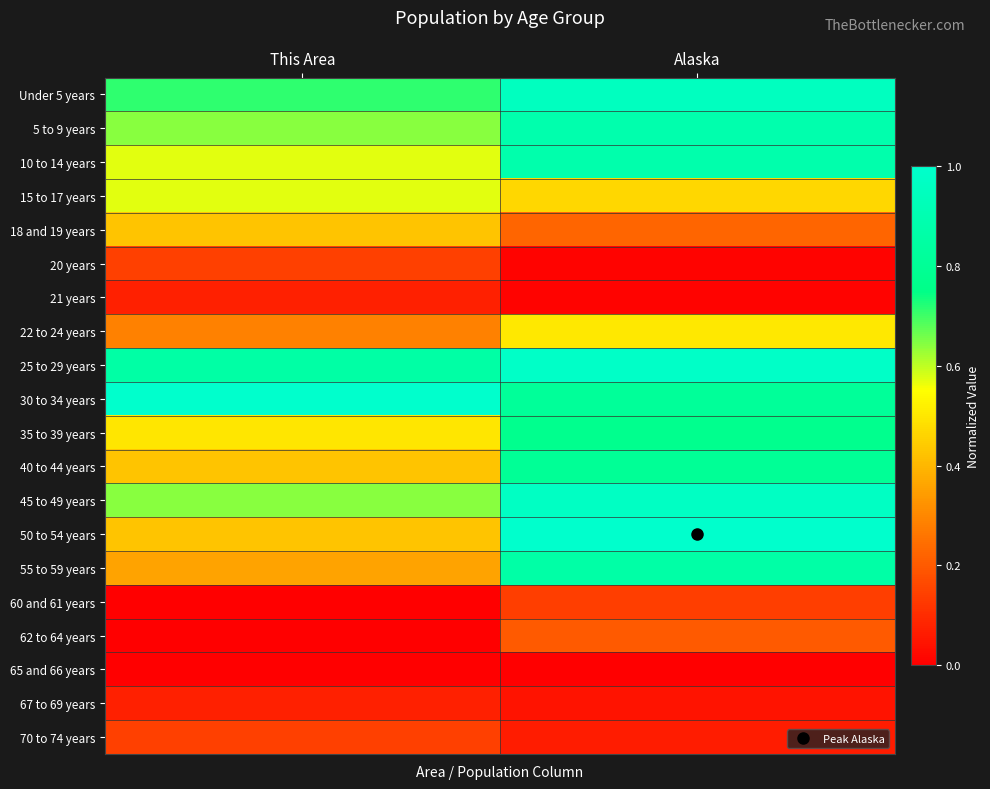

Rank the series at This Area from highest to lowest value.

30 to 34 years, 25 to 29 years, Under 5 years, 5 to 9 years, 45 to 49 years, 10 to 14 years, 15 to 17 years, 35 to 39 years, 18 and 19 years, 40 to 44 years, 50 to 54 years, 55 to 59 years, 22 to 24 years, 20 years, 70 to 74 years, 21 years, 67 to 69 years, 60 and 61 years, 62 to 64 years, 65 and 66 years